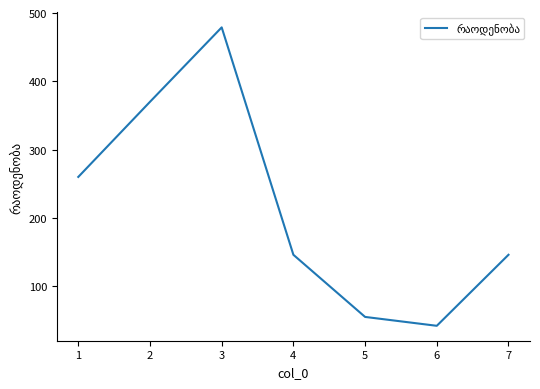

How many interior local peaks (higher than both neighbors) does the data have?

1